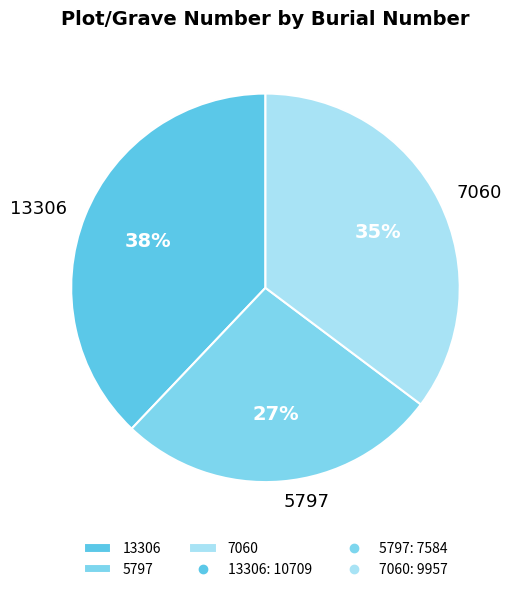

Do 13306 and 5797 together represent more than half of the pie?

Yes